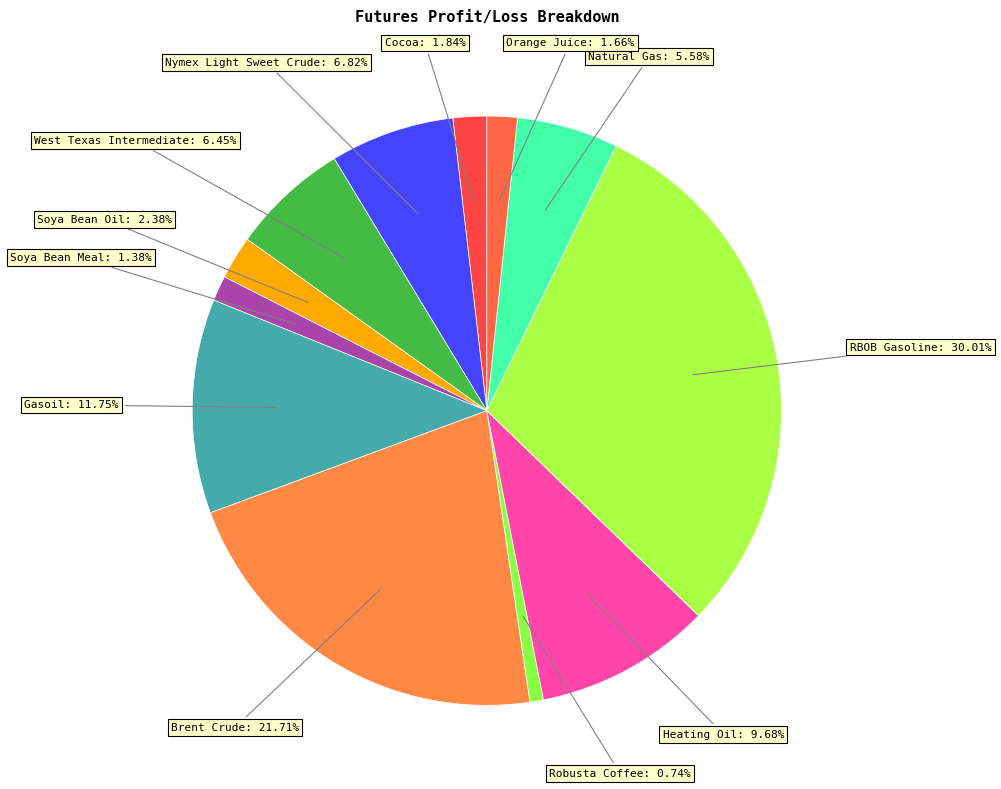

Which category has the smallest portion of the pie?

Robusta Coffee